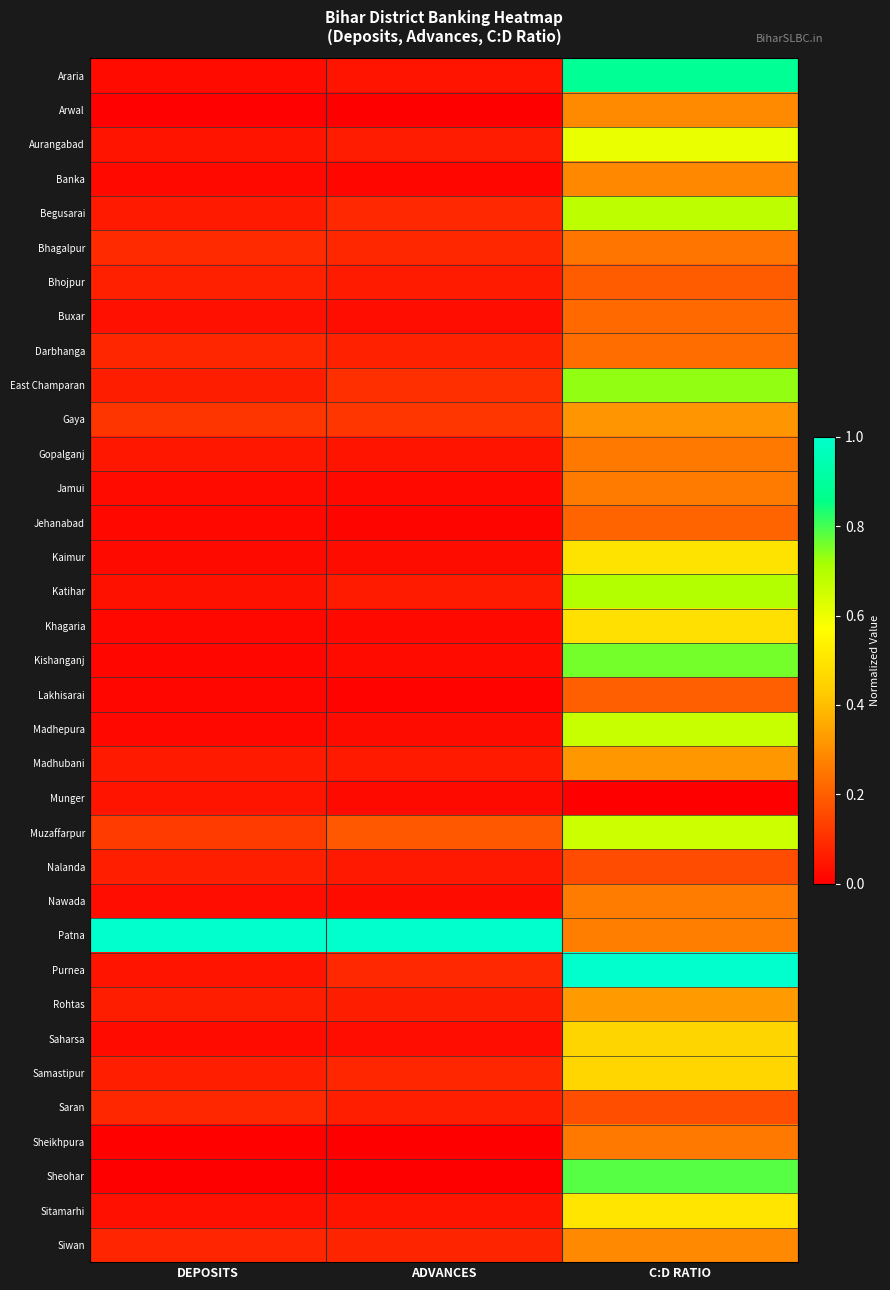

Reading left to right, list all the values displayed in this chart.

Araria: DEPOSITS=0.0	ADVANCES=0.0	C:D RATIO=0.9
Arwal: DEPOSITS=0.0	ADVANCES=0.0	C:D RATIO=0.3
Aurangabad: DEPOSITS=0.0	ADVANCES=0.1	C:D RATIO=0.6
Banka: DEPOSITS=0.0	ADVANCES=0.0	C:D RATIO=0.3
Begusarai: DEPOSITS=0.1	ADVANCES=0.1	C:D RATIO=0.7
Bhagalpur: DEPOSITS=0.1	ADVANCES=0.1	C:D RATIO=0.2
Bhojpur: DEPOSITS=0.1	ADVANCES=0.1	C:D RATIO=0.2
Buxar: DEPOSITS=0.0	ADVANCES=0.0	C:D RATIO=0.2
Darbhanga: DEPOSITS=0.1	ADVANCES=0.1	C:D RATIO=0.2
East Champaran: DEPOSITS=0.1	ADVANCES=0.1	C:D RATIO=0.7
Gaya: DEPOSITS=0.1	ADVANCES=0.1	C:D RATIO=0.3
Gopalganj: DEPOSITS=0.1	ADVANCES=0.0	C:D RATIO=0.3
Jamui: DEPOSITS=0.0	ADVANCES=0.0	C:D RATIO=0.3
Jehanabad: DEPOSITS=0.0	ADVANCES=0.0	C:D RATIO=0.2
Kaimur: DEPOSITS=0.0	ADVANCES=0.0	C:D RATIO=0.5
Katihar: DEPOSITS=0.0	ADVANCES=0.1	C:D RATIO=0.7
Khagaria: DEPOSITS=0.0	ADVANCES=0.0	C:D RATIO=0.5
Kishanganj: DEPOSITS=0.0	ADVANCES=0.0	C:D RATIO=0.8
Lakhisarai: DEPOSITS=0.0	ADVANCES=0.0	C:D RATIO=0.2
Madhepura: DEPOSITS=0.0	ADVANCES=0.0	C:D RATIO=0.7
Madhubani: DEPOSITS=0.1	ADVANCES=0.1	C:D RATIO=0.3
Munger: DEPOSITS=0.0	ADVANCES=0.0	C:D RATIO=0.0
Muzaffarpur: DEPOSITS=0.1	ADVANCES=0.2	C:D RATIO=0.7
Nalanda: DEPOSITS=0.1	ADVANCES=0.1	C:D RATIO=0.2
Nawada: DEPOSITS=0.0	ADVANCES=0.0	C:D RATIO=0.3
Patna: DEPOSITS=1.0	ADVANCES=1.0	C:D RATIO=0.3
Purnea: DEPOSITS=0.0	ADVANCES=0.1	C:D RATIO=1.0
Rohtas: DEPOSITS=0.1	ADVANCES=0.1	C:D RATIO=0.3
Saharsa: DEPOSITS=0.0	ADVANCES=0.0	C:D RATIO=0.5
Samastipur: DEPOSITS=0.1	ADVANCES=0.1	C:D RATIO=0.5
Saran: DEPOSITS=0.1	ADVANCES=0.1	C:D RATIO=0.2
Sheikhpura: DEPOSITS=0.0	ADVANCES=0.0	C:D RATIO=0.3
Sheohar: DEPOSITS=0.0	ADVANCES=0.0	C:D RATIO=0.8
Sitamarhi: DEPOSITS=0.0	ADVANCES=0.0	C:D RATIO=0.5
Siwan: DEPOSITS=0.1	ADVANCES=0.1	C:D RATIO=0.3